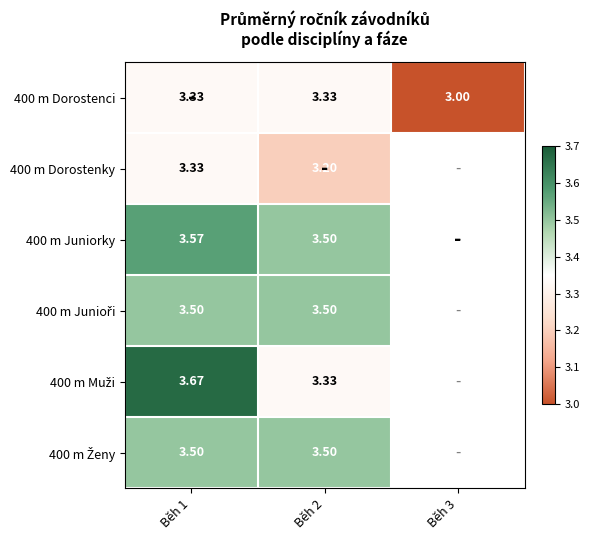

Which has a higher value, Běh 1 or Běh 3?

Běh 1